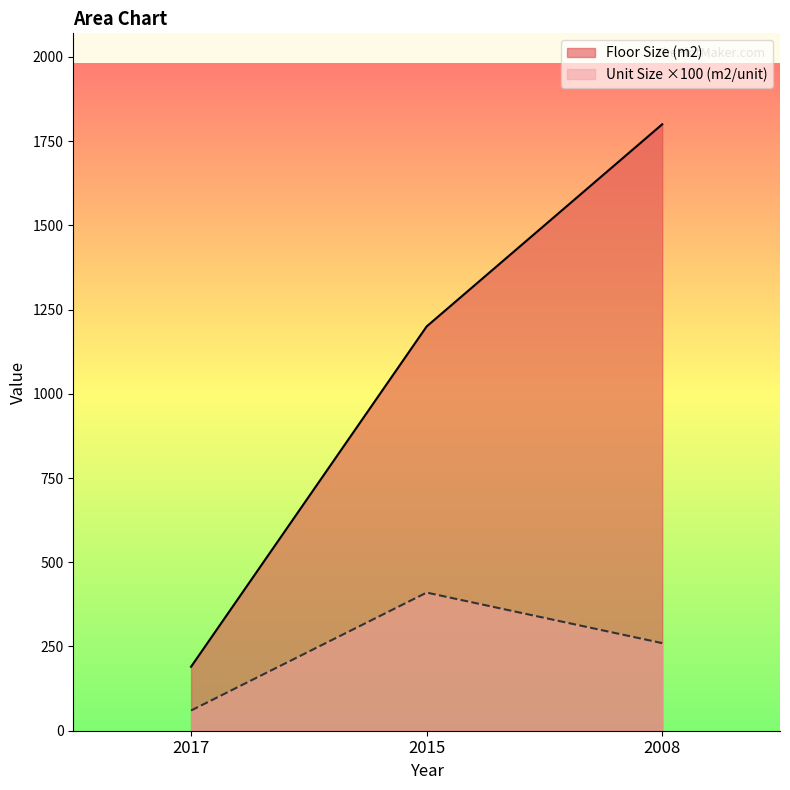

List the labels in order of Unit Size (m2/unit) value, smallest first.

2017, 2008, 2015